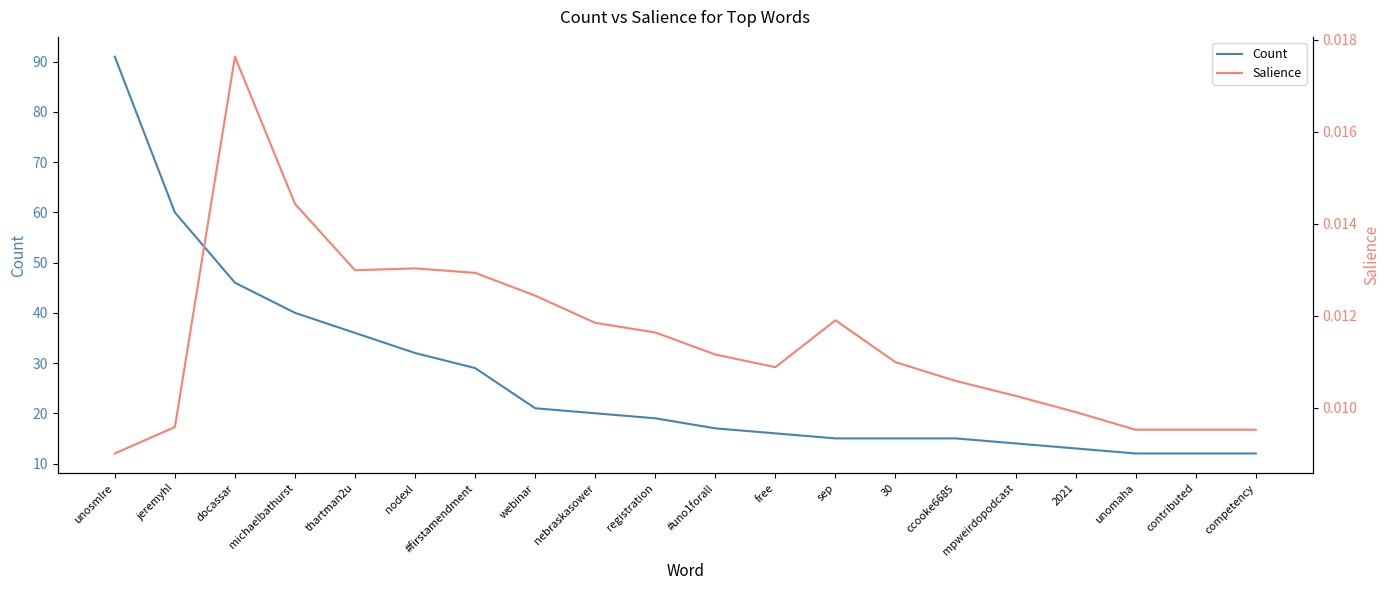

Count the number of categories in the chart.

20